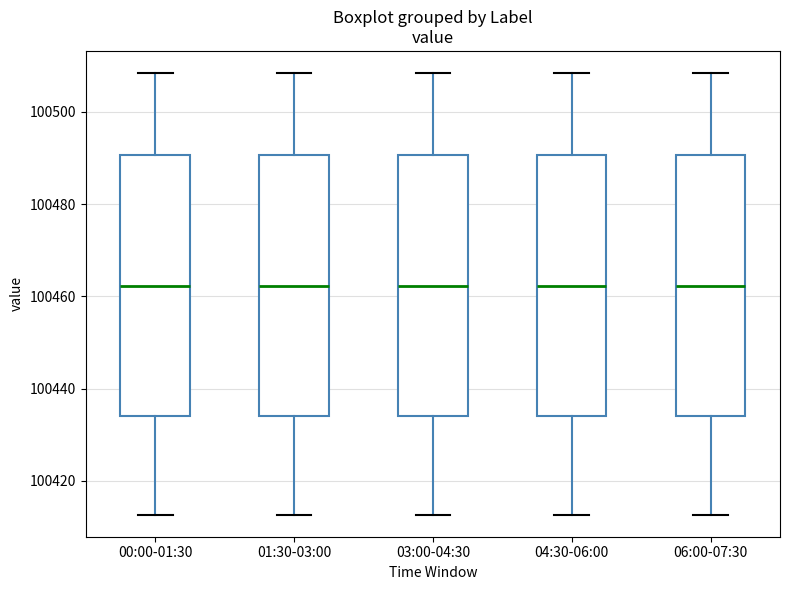

Reading left to right, read every box against the y-axis: the position of its median line, the range the box covers, and the ends of its whiskers. The values are not printed on the chart, so give them approximately, as read against the axis.

00:00-01:30: median 100462, box 100434 to 100490, whiskers 100412 to 100508
01:30-03:00: median 100462, box 100434 to 100490, whiskers 100412 to 100508
03:00-04:30: median 100462, box 100434 to 100490, whiskers 100412 to 100508
04:30-06:00: median 100462, box 100434 to 100490, whiskers 100412 to 100508
06:00-07:30: median 100462, box 100434 to 100490, whiskers 100412 to 100508